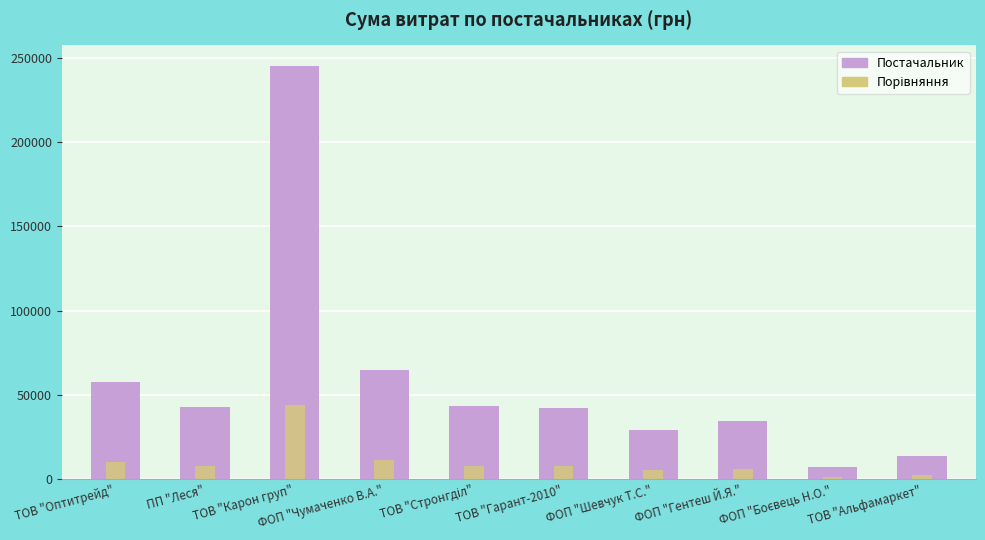

List the series in order of their peak value, lowest first.

Порівняння, Постачальник